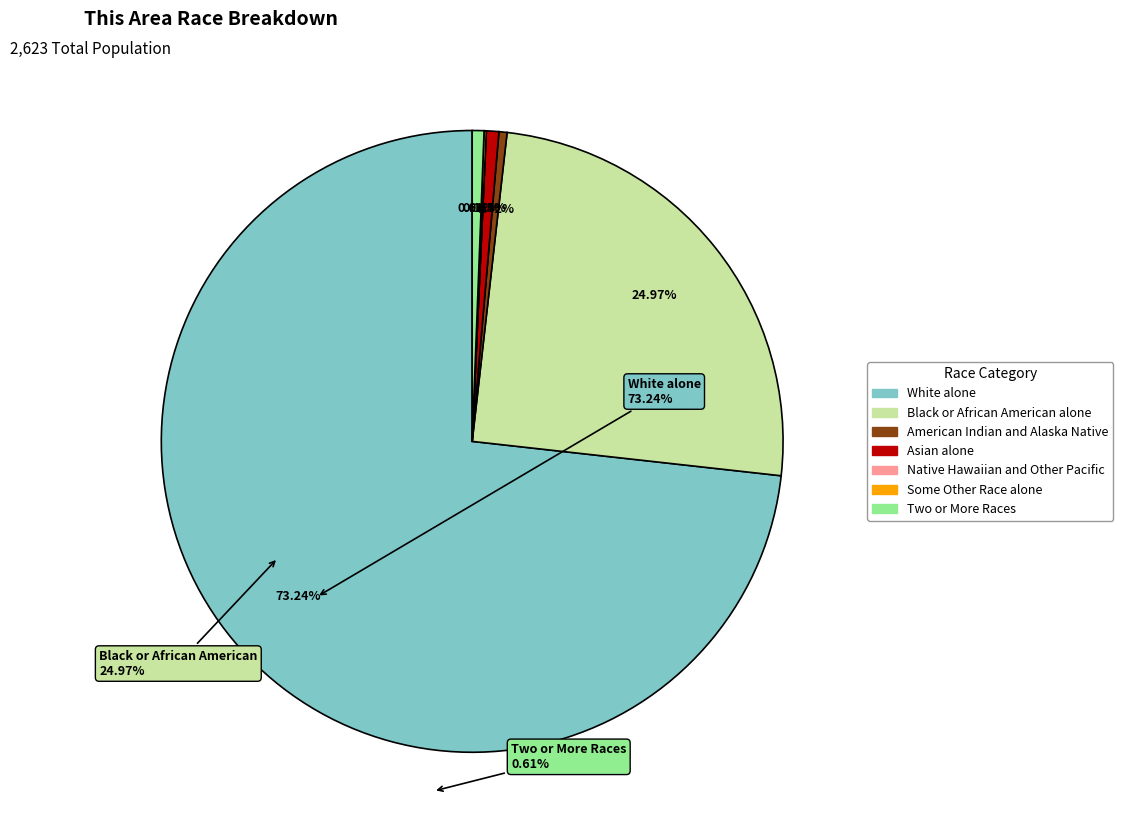

Is it true that White alone is 73% of the pie?

True